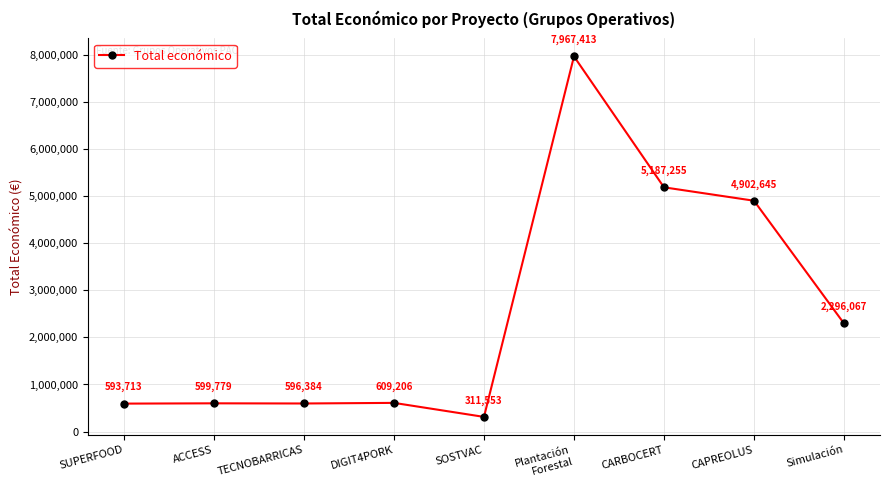

Approximately how many times larger is the value at SOSTVAC compared to SUPERFOOD?

0.5